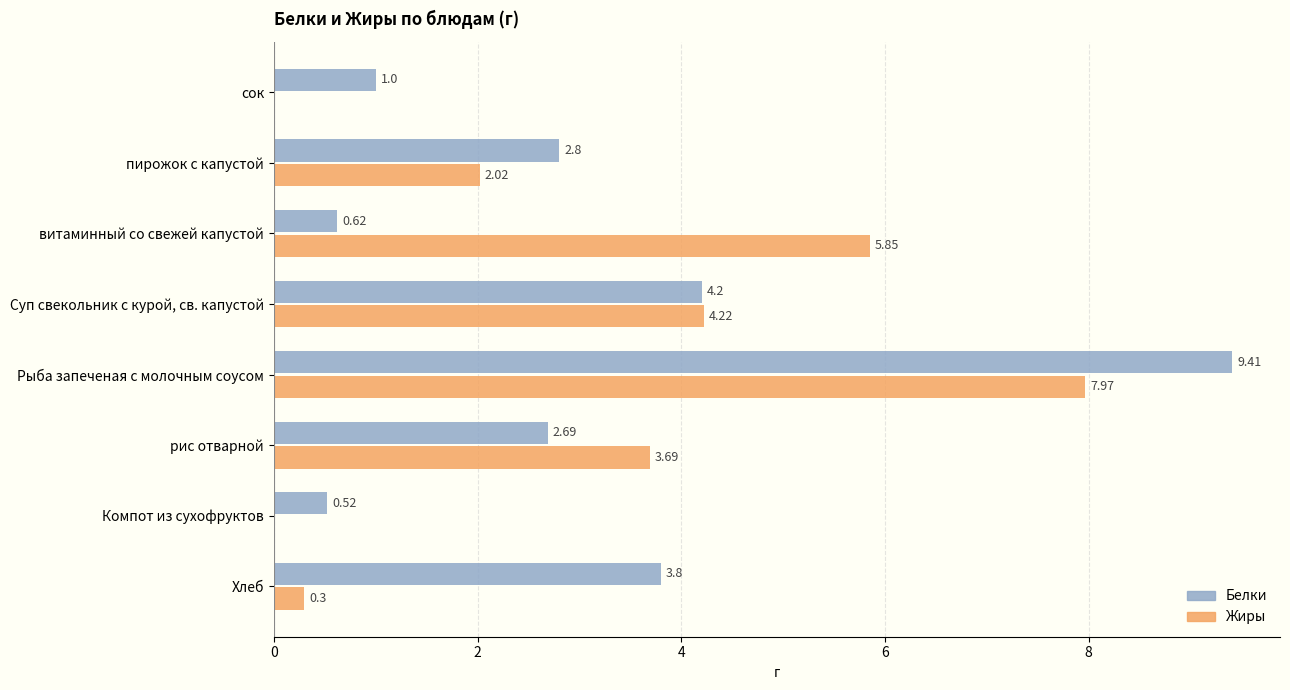

At which category is the sum across all series the highest?

Рыба запеченая с молочным соусом